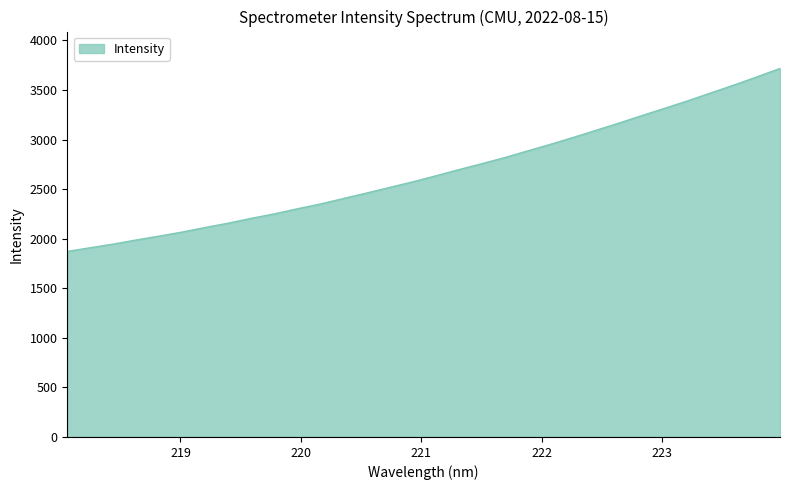

What is the smallest value displayed?

1871.1